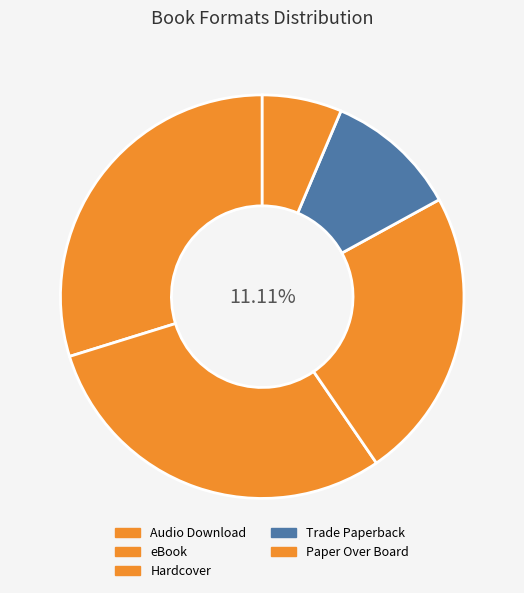

What is the largest slice in the pie chart?

Audio Download